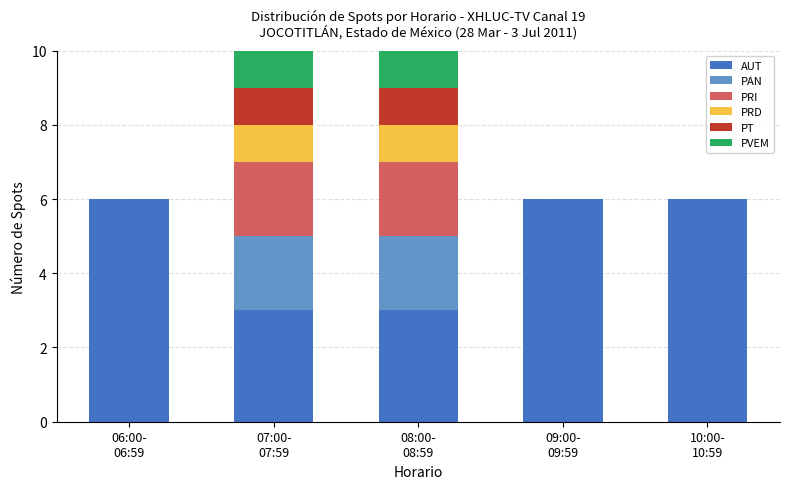

What is the maximum value for AUT?

6